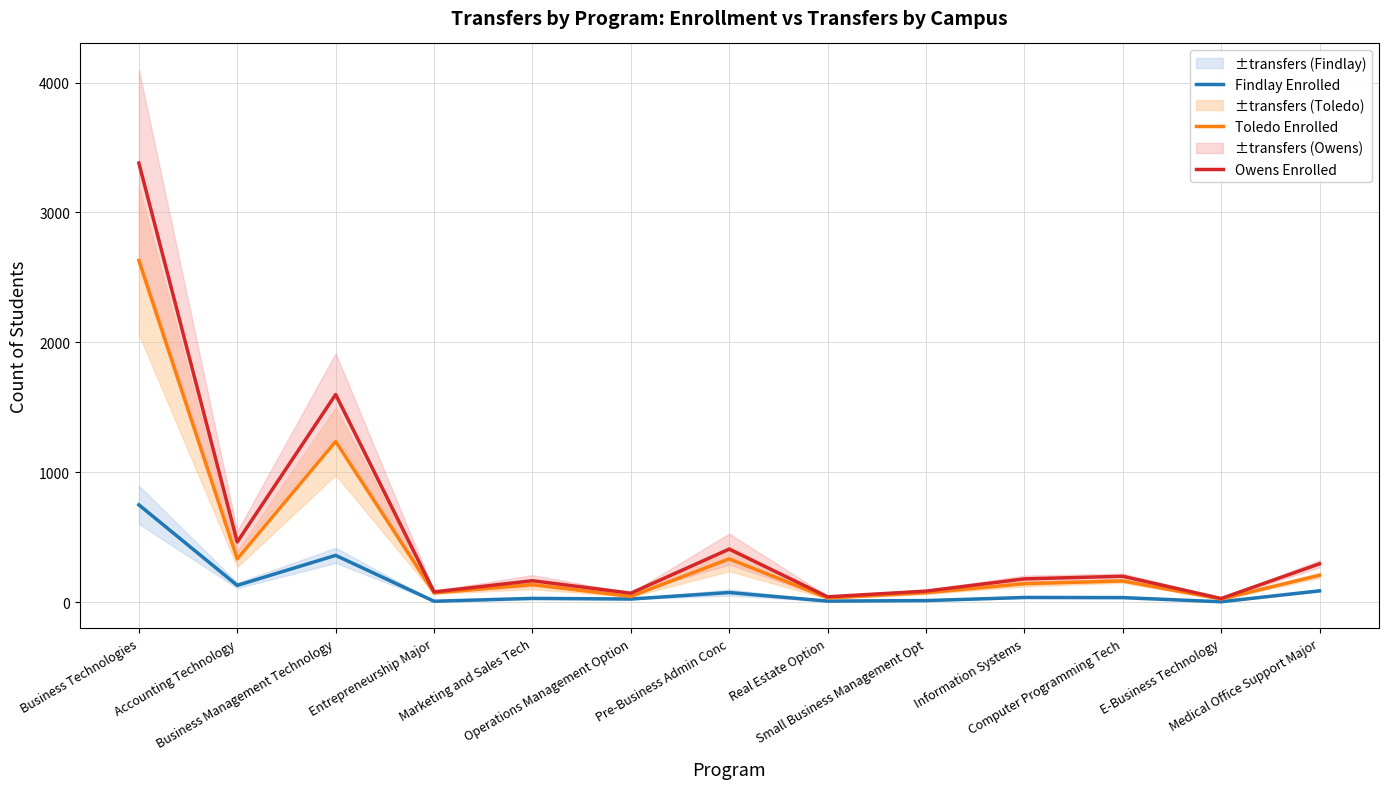

Reading right to left, extract all data points from this chart.

Findlay Enrolled: 88	4	36	37	13	9	75	25	30	8	361	130	750
Toledo Enrolled: 208	25	164	143	73	33	334	45	136	72	1238	334	2630
Owens Enrolled: 296	29	200	180	86	42	409	70	166	80	1599	464	3380